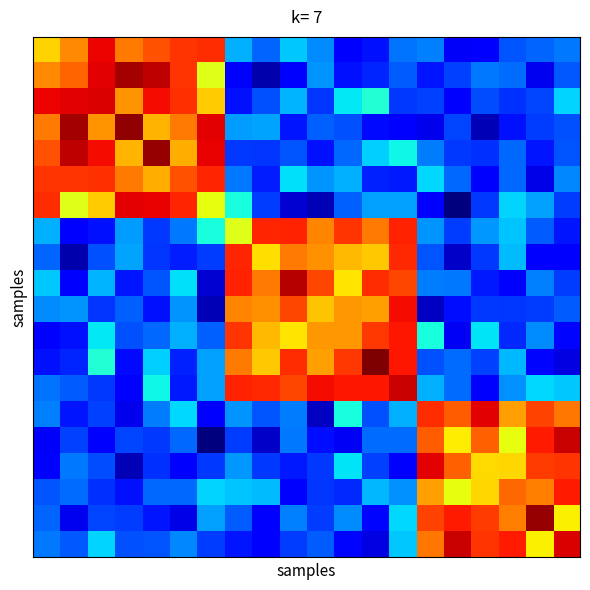

At how many categories does at least one series exceed 0?

20